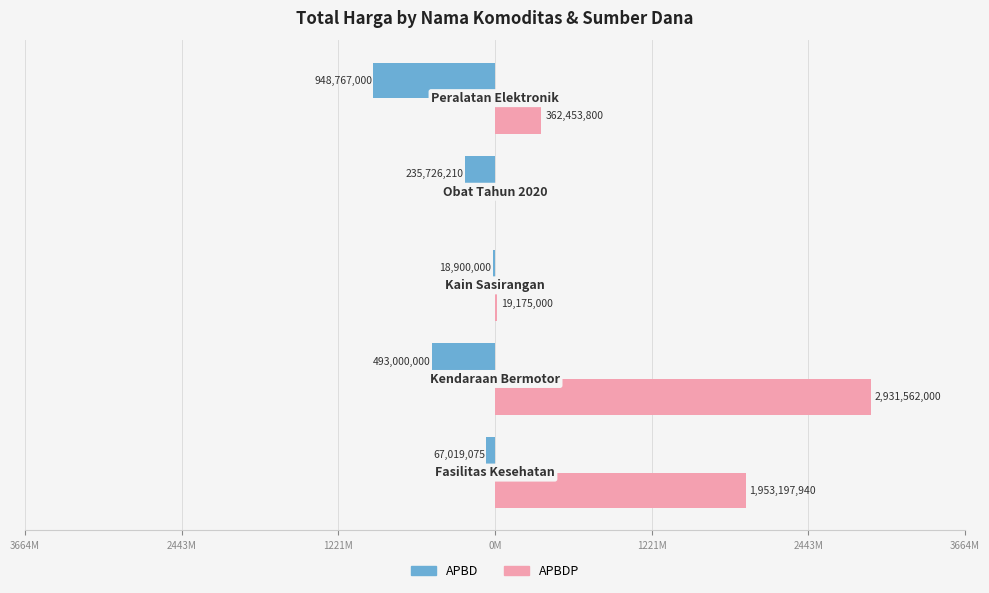

What are all the series names shown in the legend?

APBD, APBDP